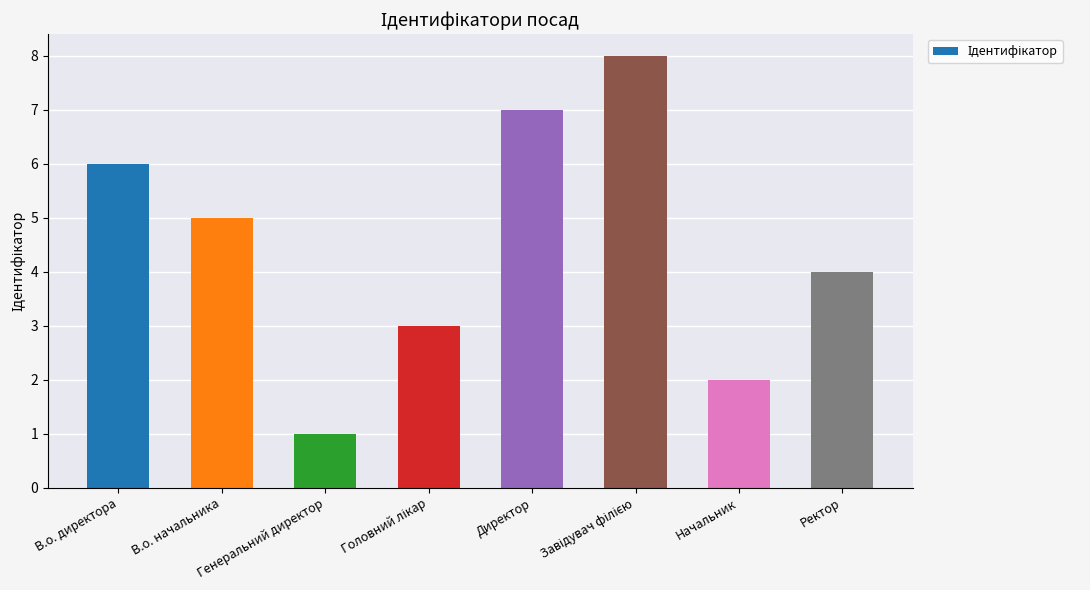

Are the bars grouped side by side (vs. stacked)?

No